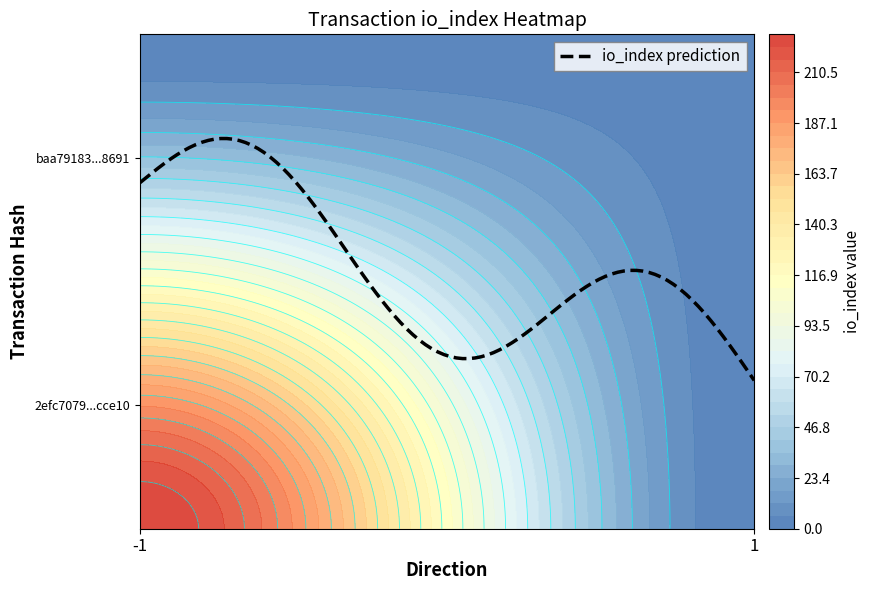

Rank the series by their average value, from lowest to highest.

baa79183e9444aa6e2b4cf2c33ef0e112ff8691, 2efc7079a7a129341bdae5b2befa4d7673cce10